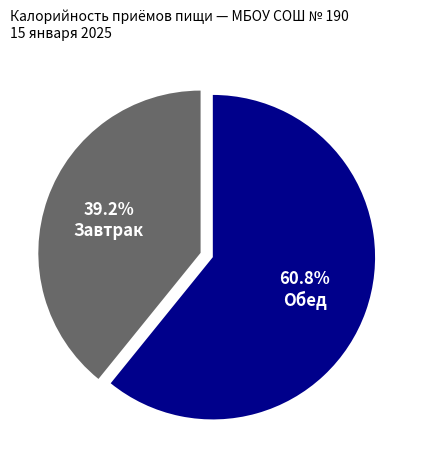

Is there a majority slice in this chart?

Yes